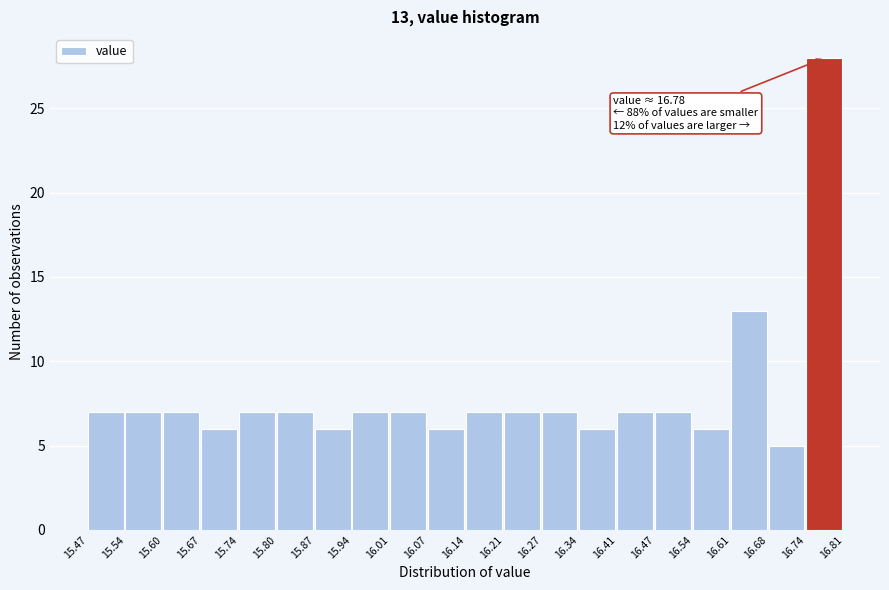

Over which range of the x-axis is the bar tallest?

16.74 to 16.81